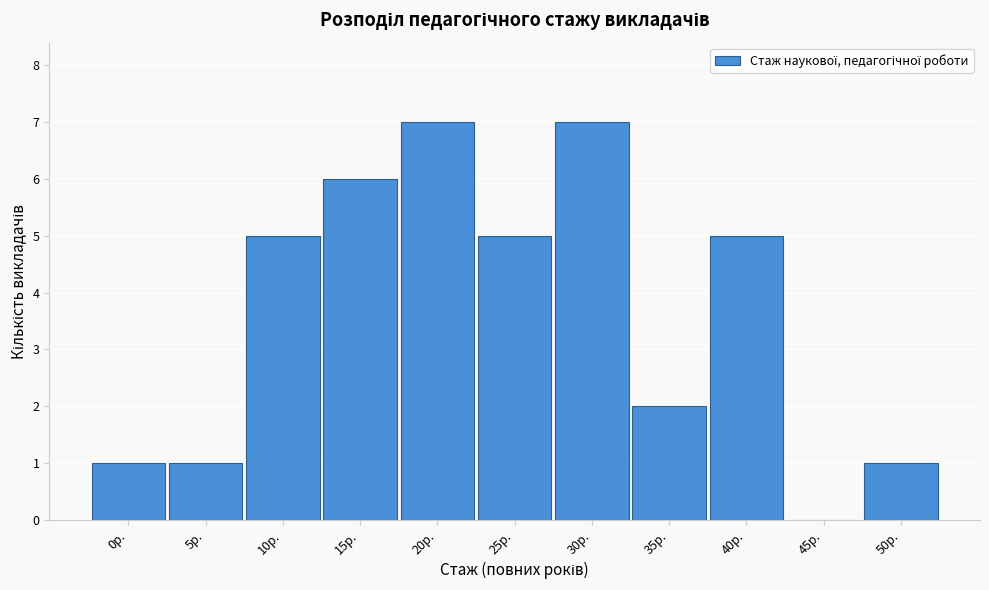

Reading left to right, extract all data points from this chart.

0р.=1	5р.=1	10р.=5	15р.=6	20р.=7	25р.=5	30р.=7	35р.=2	40р.=5	45р.=0	50р.=1